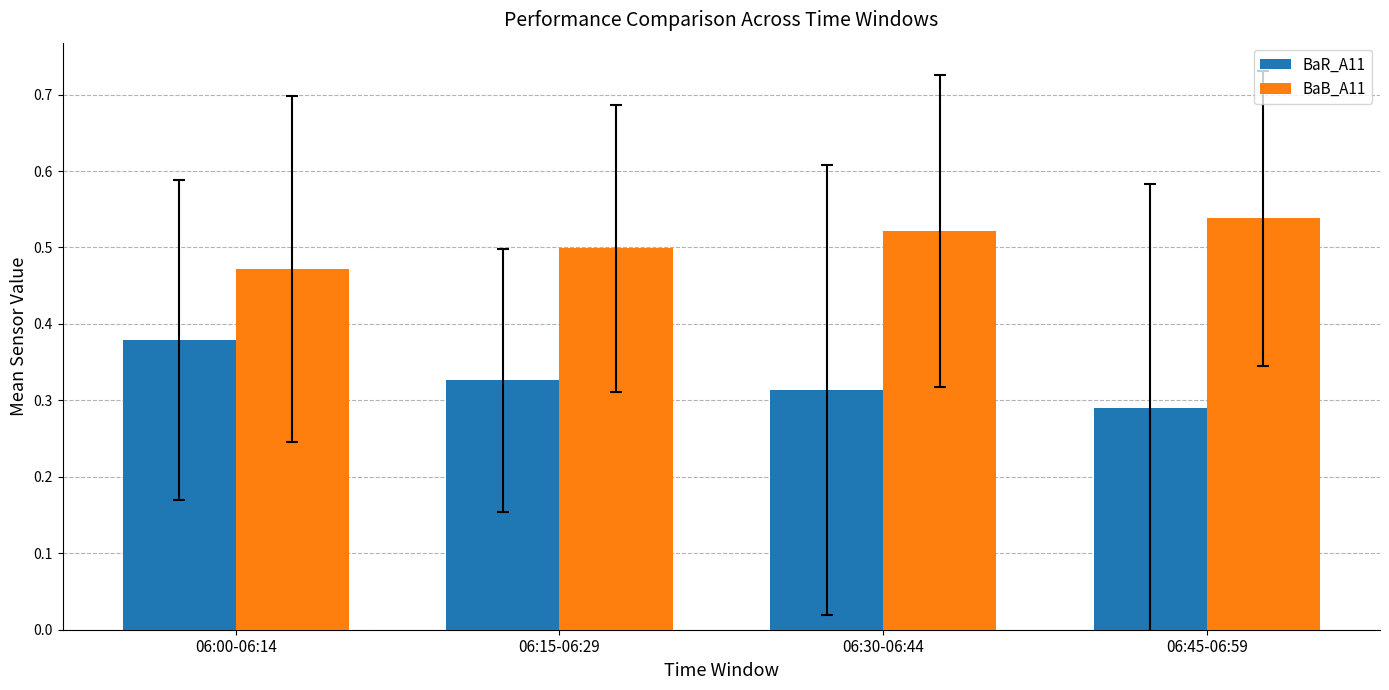

What is the total value across all series at 06:00-06:14?

0.9